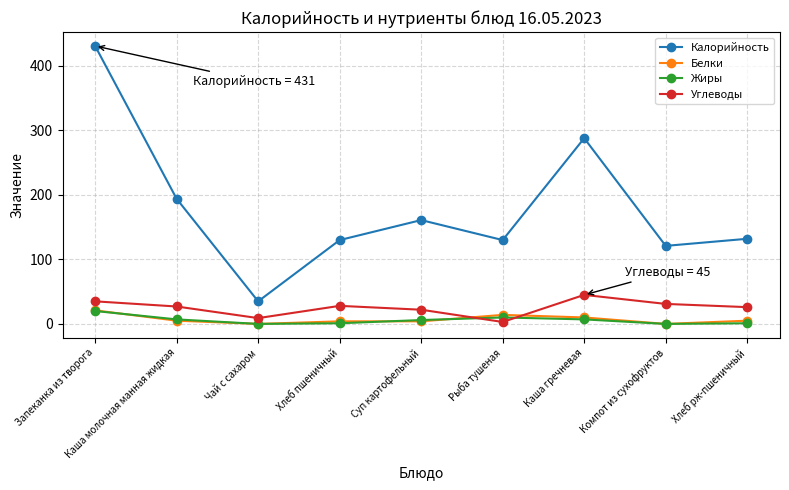

What is the maximum value for Белки?

21